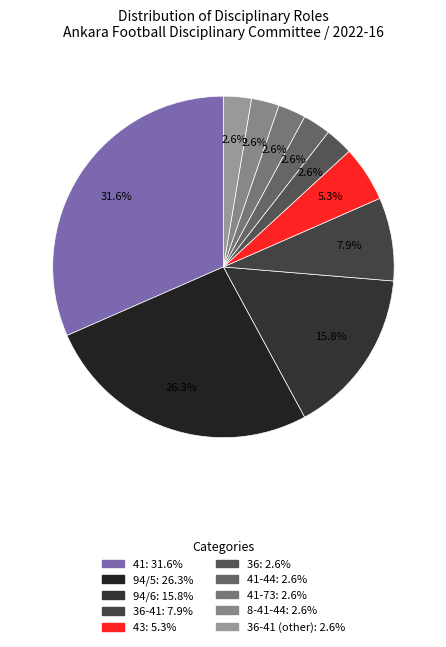

How many segments does this pie chart have?

10